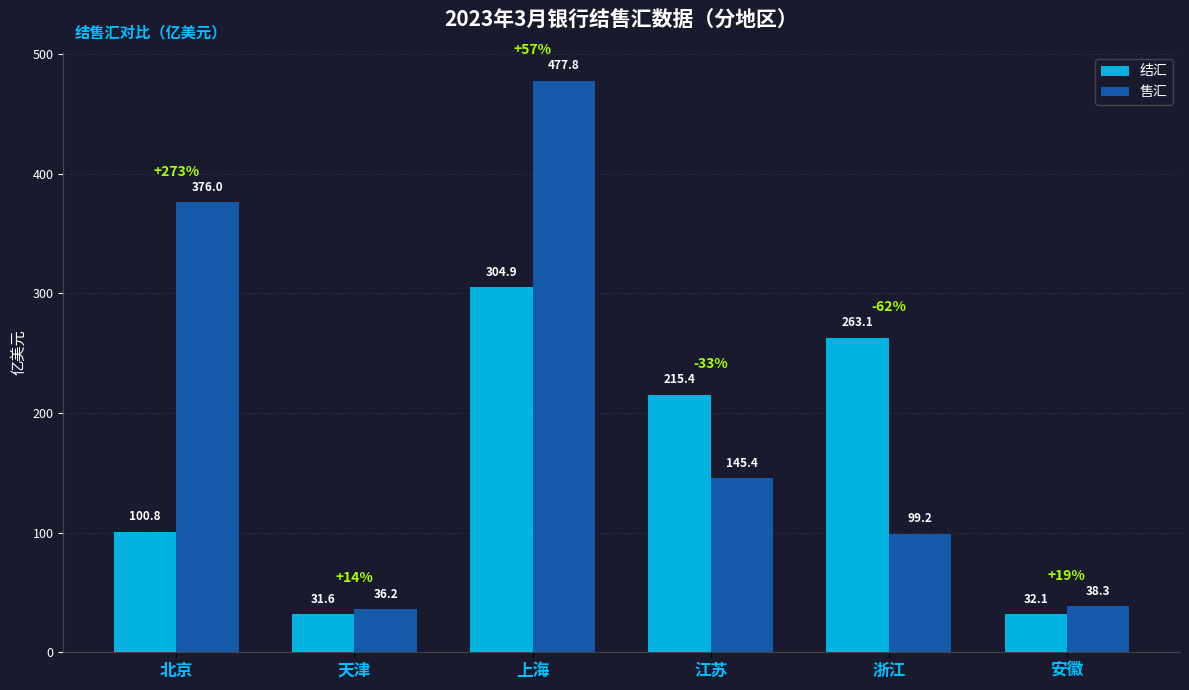

Rank the series by their average value, from highest to lowest.

售汇, 结汇